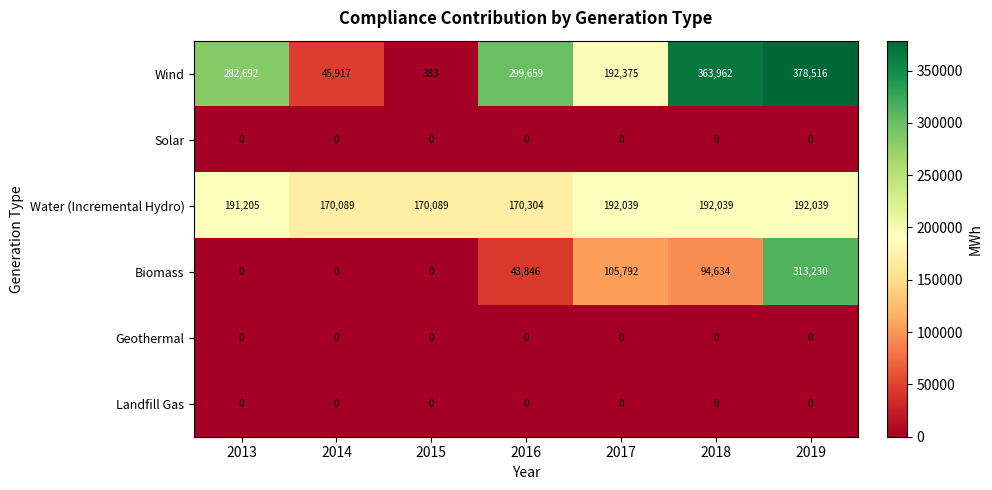

What is the sum of the Wind values at 2015 and 2014?

46300